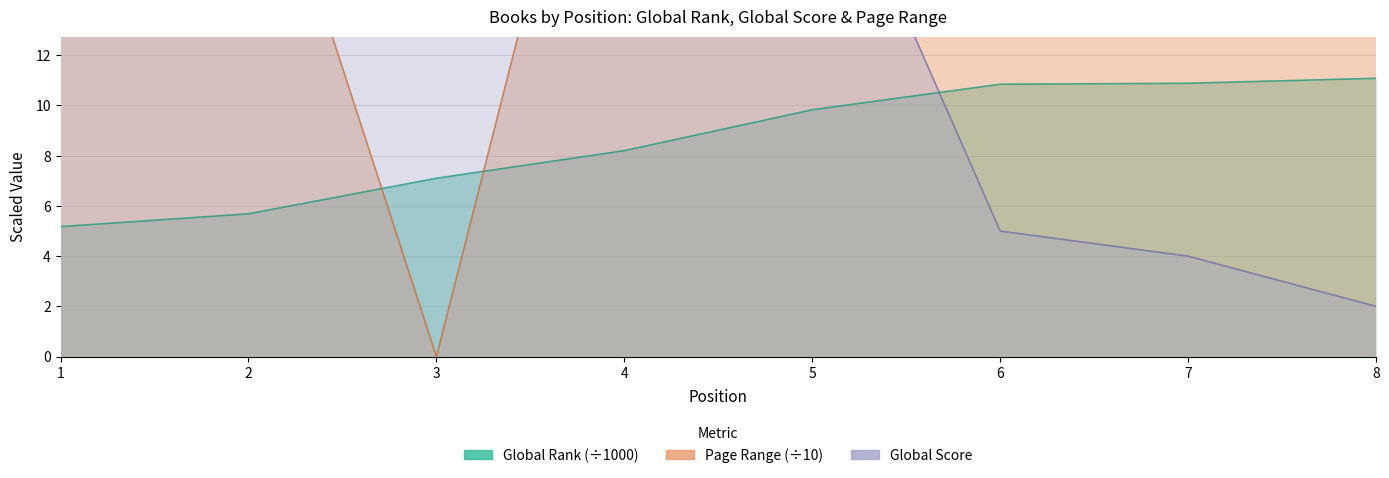

What is the value of the Global Score point at the 4th from the left?

40.0